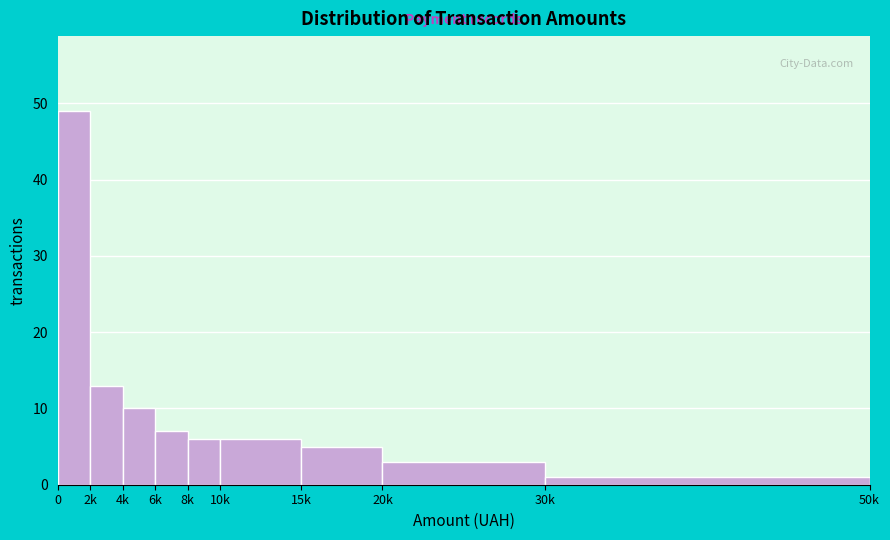

Reading left to right, extract all data points from this chart.

0=49	2k=13	4k=10	6k=7	8k=6	10k=6	15k=5	20k=3	30k=1